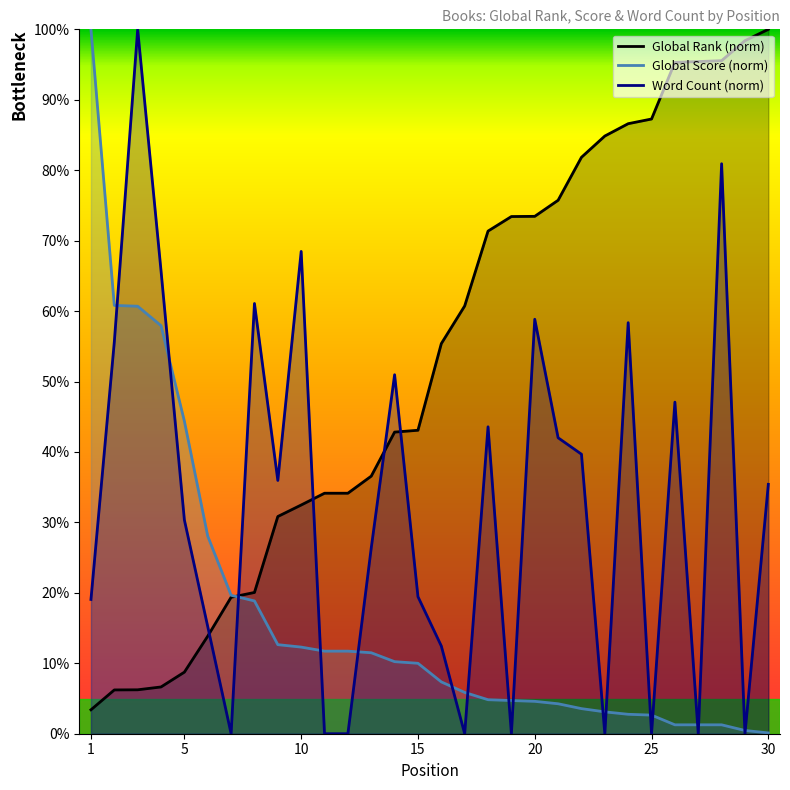

Where is Word Count nearest to the value 50?

14